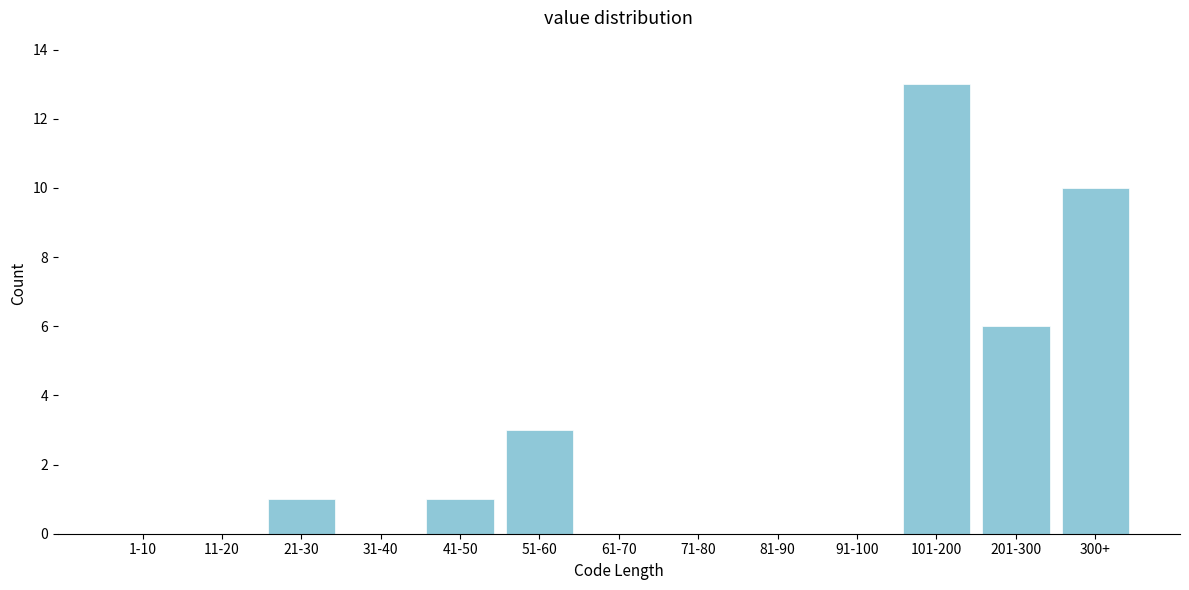

Reading right to left, transcribe all the data shown in this chart.

300+=10	201-300=6	101-200=13	91-100=0	81-90=0	71-80=0	61-70=0	51-60=3	41-50=1	31-40=0	21-30=1	11-20=0	1-10=0